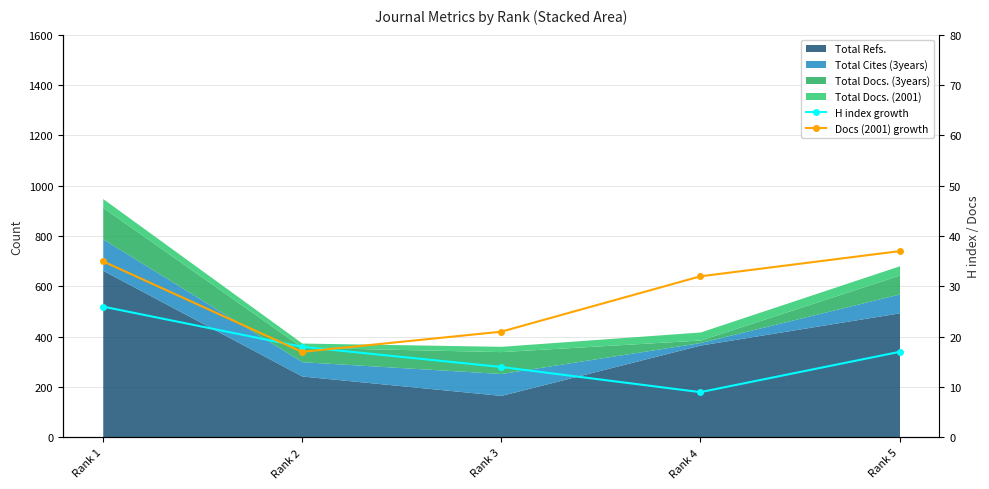

What is the average value of the H index growth series?

17